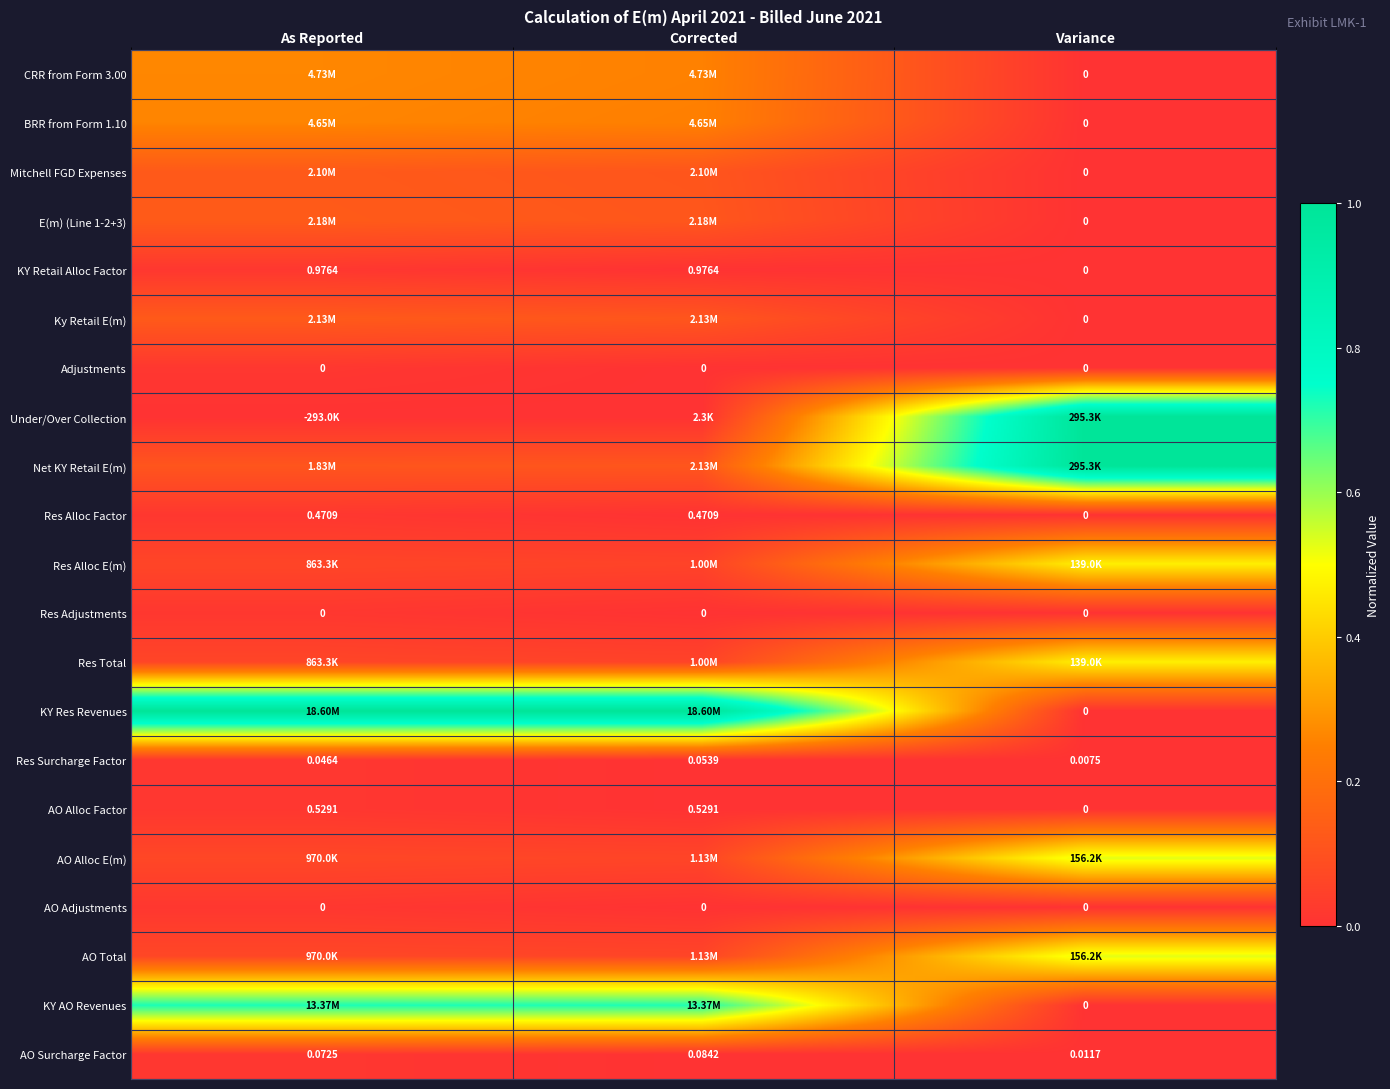

Where is AO Surcharge Factor nearest to the value 0?

Variance